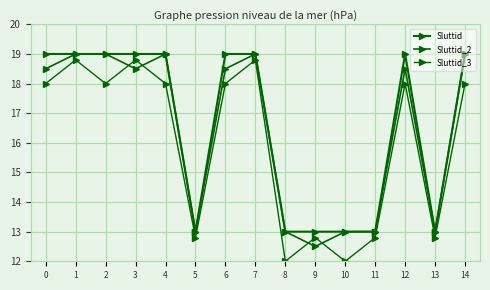

At how many categories does at least one series exceed 17?

9